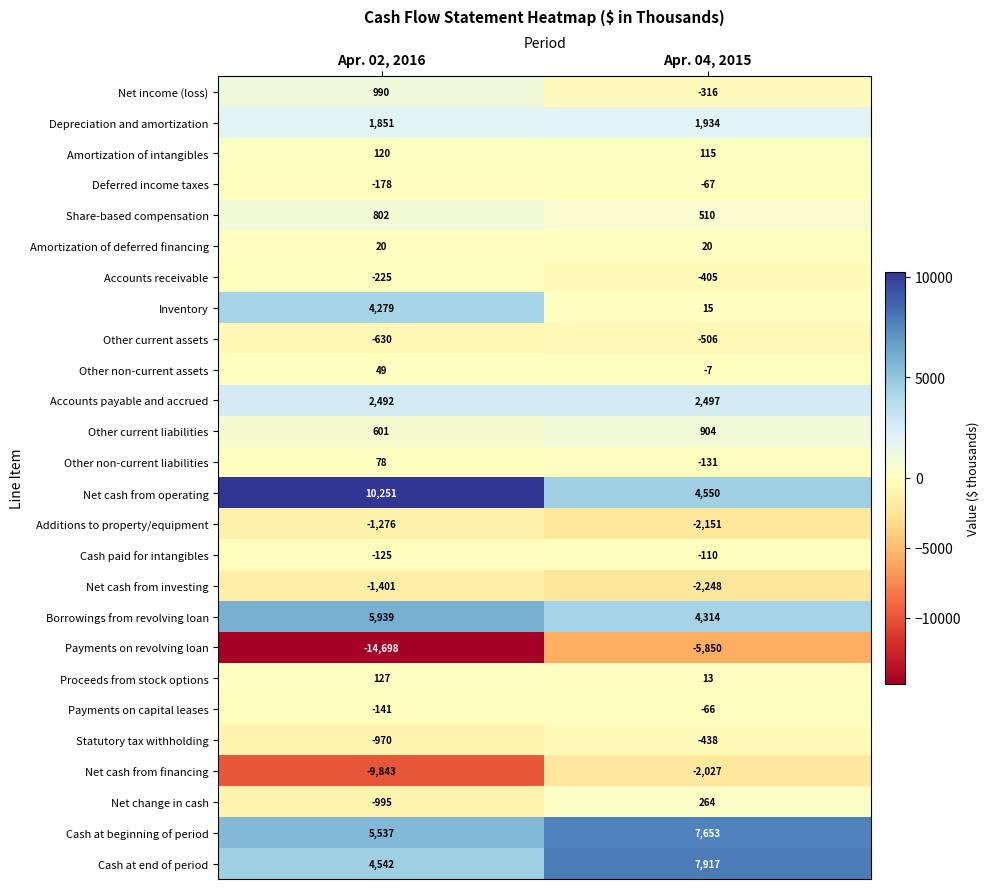

True or false: Additions to property/equipment has a value of -1276 at Apr. 02, 2016.

True